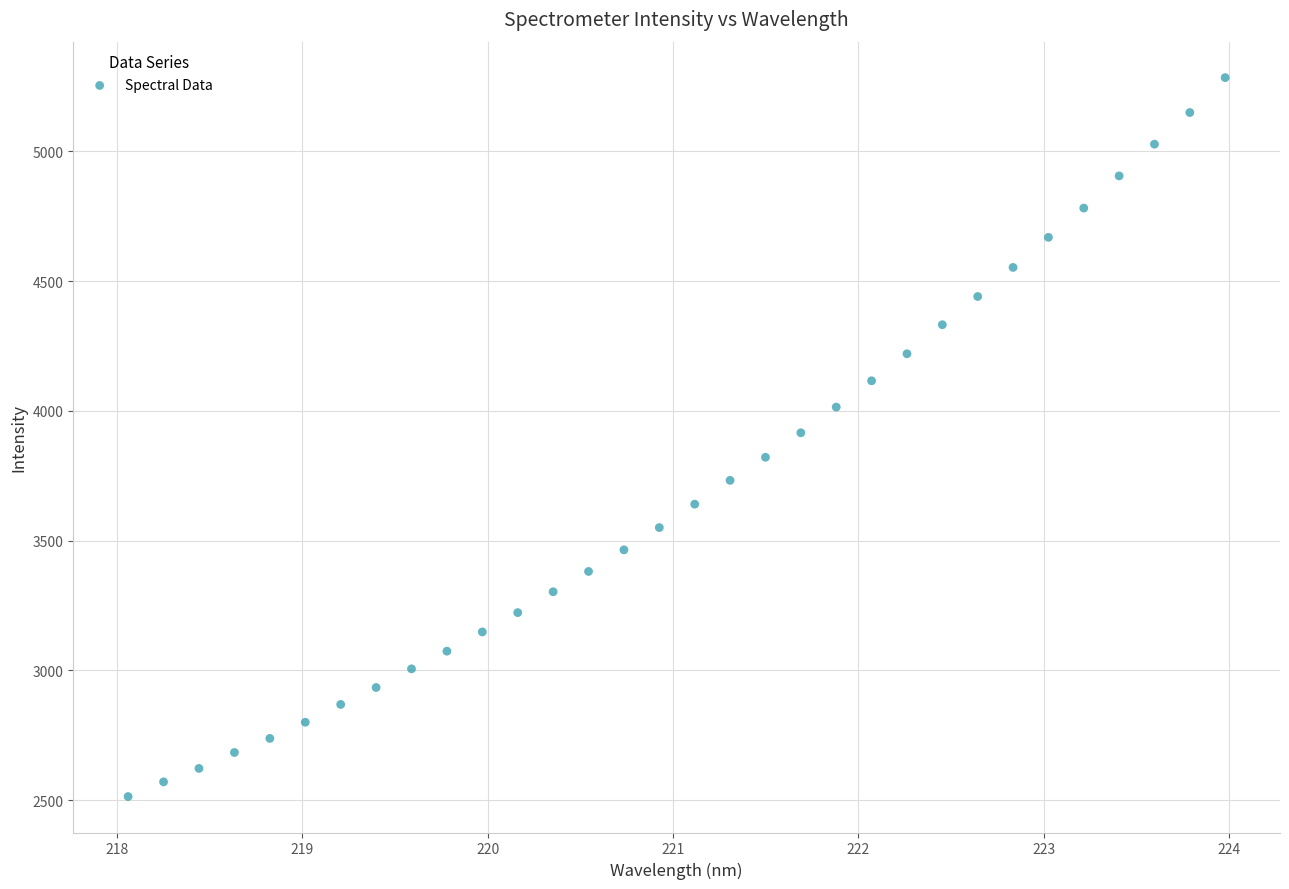

What is the range of Y values (max minus min)?

2770.0